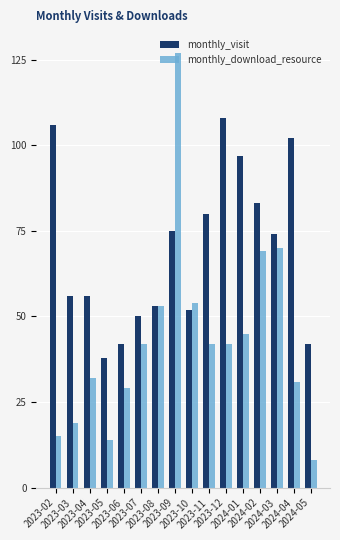

Which series has the largest total across all categories?

monthly_visit